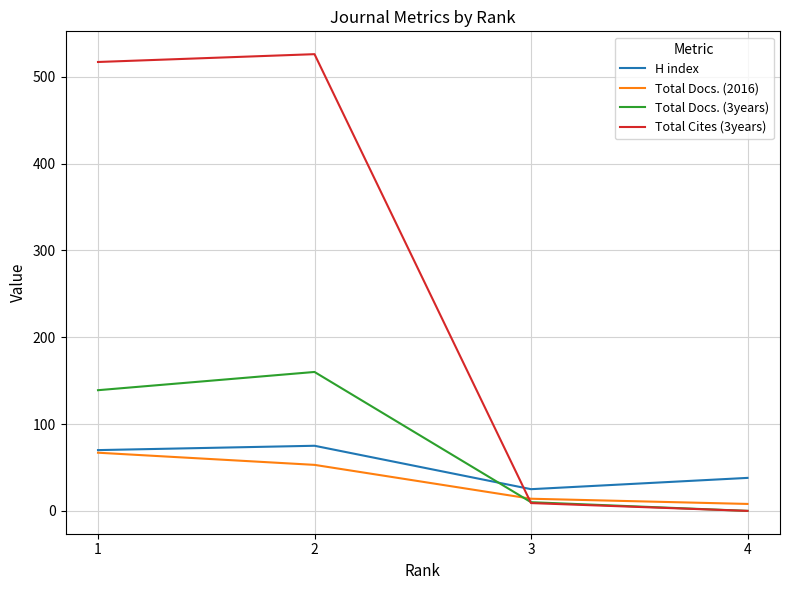

Which series has the widest spread of values?

Total Cites (3years)